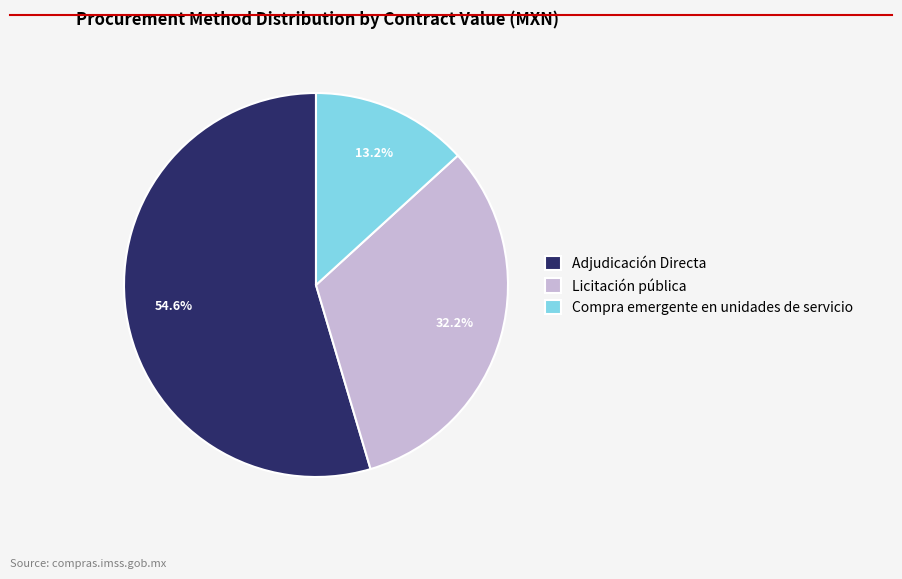

Which category has the biggest portion of the pie?

Adjudicación Directa